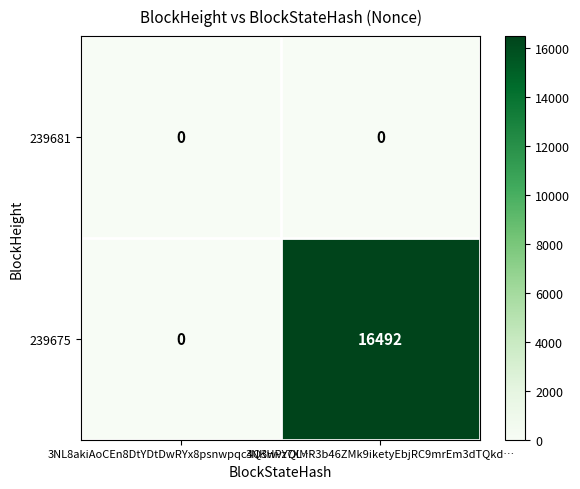

Which series changed the most between 3NL8akiAoCEn8DtYDtDwRYx8psnwpqc4Q3wvYQL… and 3NKHPz7XMR3b46ZMk9iketyEbjRC9mrEm3dTQkd…?

239675